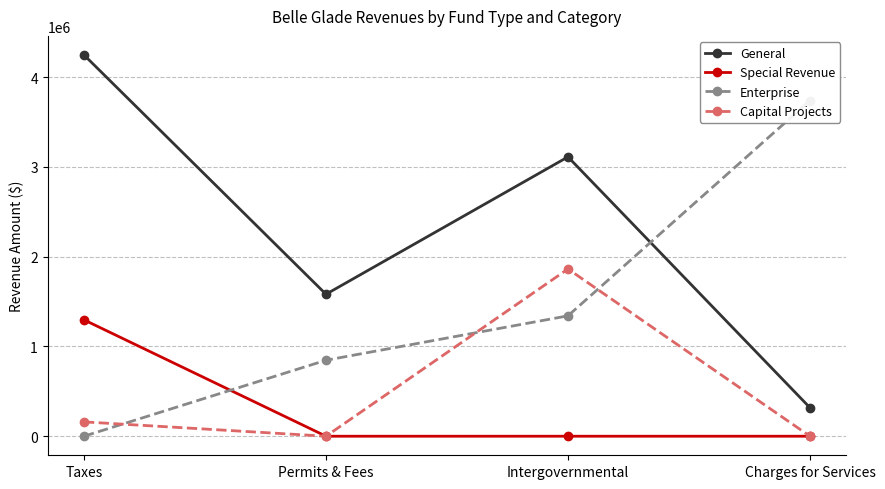

True or false: General and Capital Projects intersect in this chart.

False